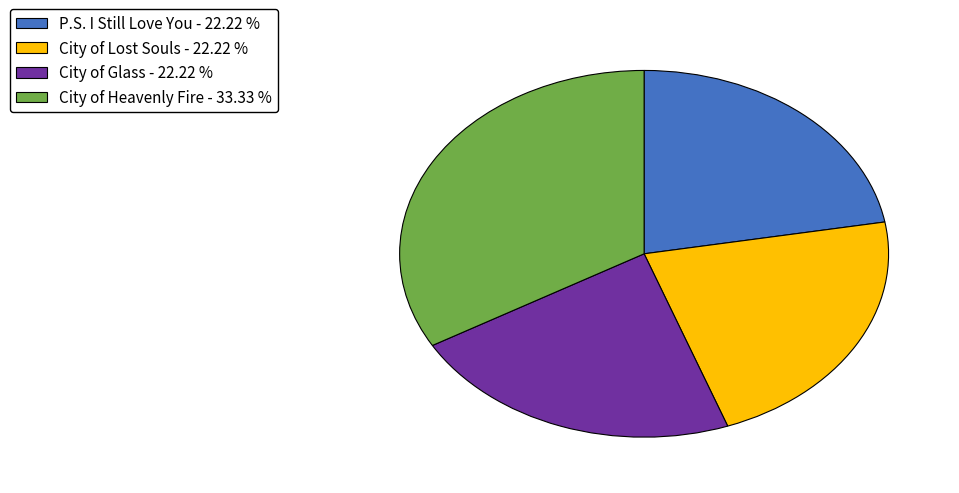

Which slice is the largest?

City of Heavenly Fire